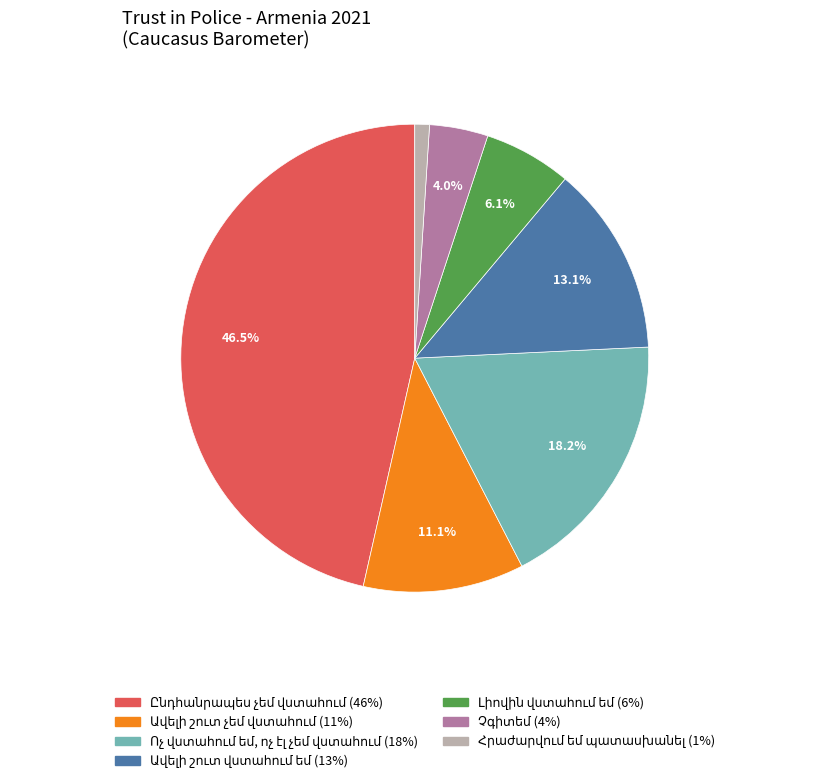

Is there any slice that represents more than half of the pie?

No